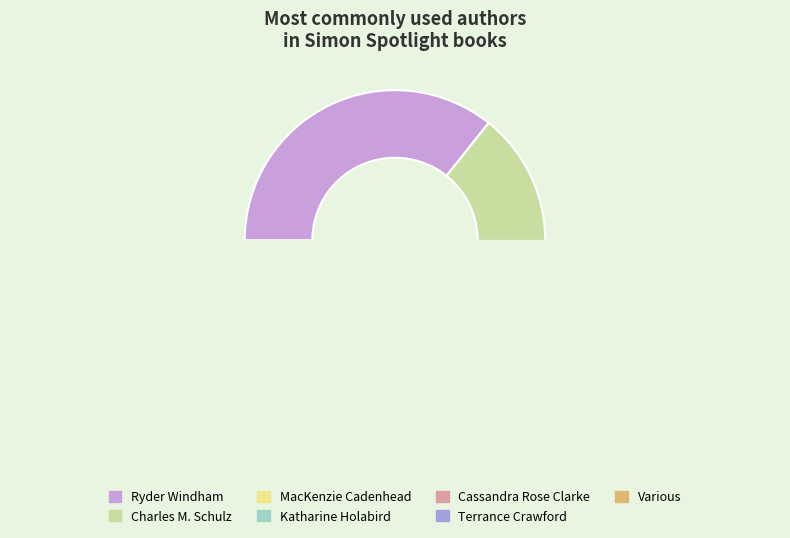

Rank the categories by value from highest to lowest.

Ryder Windham, Charles M. Schulz, MacKenzie Cadenhead, Katharine Holabird, Cassandra Rose Clarke, Terrance Crawford, Various